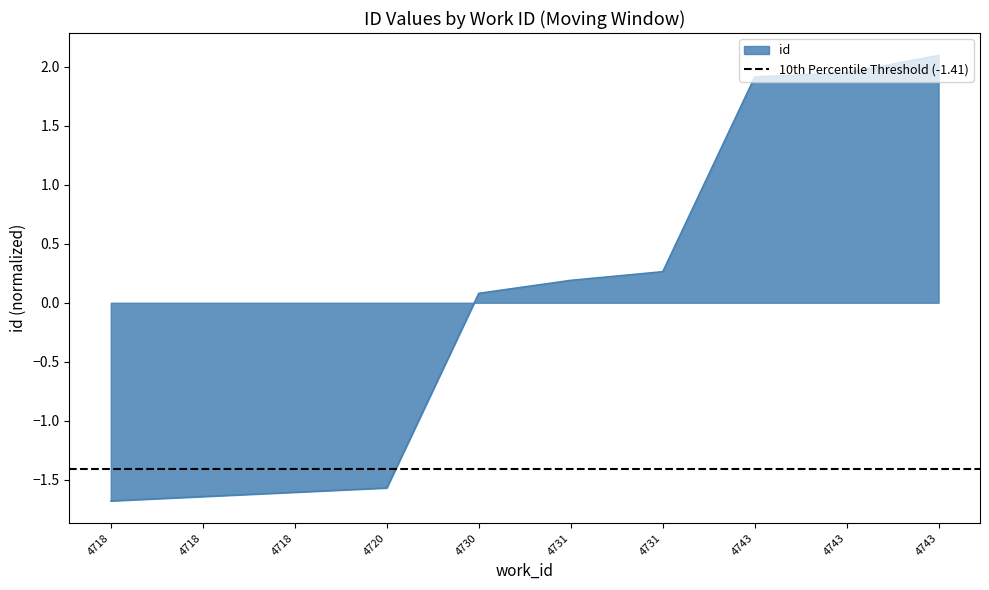

What is the greatest value displayed?

2.1